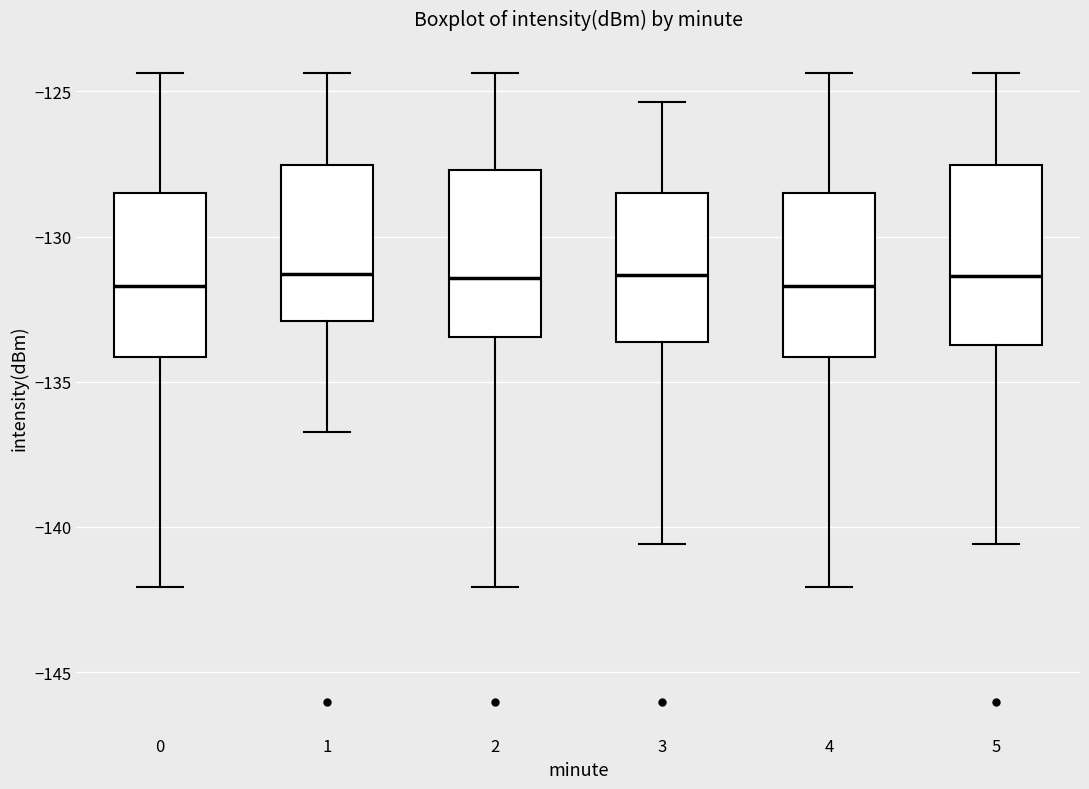

Reading left to right, read every box against the y-axis: the position of its median line, the range the box covers, and the ends of its whiskers. The values are not printed on the chart, so give them approximately, as read against the axis.

0: median -131.5, box -134.0 to -128.5, whiskers -142.0 to -124.5
1: median -131.5, box -133.0 to -127.5, whiskers -136.5 to -124.5
2: median -131.5, box -133.5 to -127.5, whiskers -142.0 to -124.5
3: median -131.5, box -133.5 to -128.5, whiskers -140.5 to -125.5
4: median -131.5, box -134.0 to -128.5, whiskers -142.0 to -124.5
5: median -131.5, box -133.5 to -127.5, whiskers -140.5 to -124.5